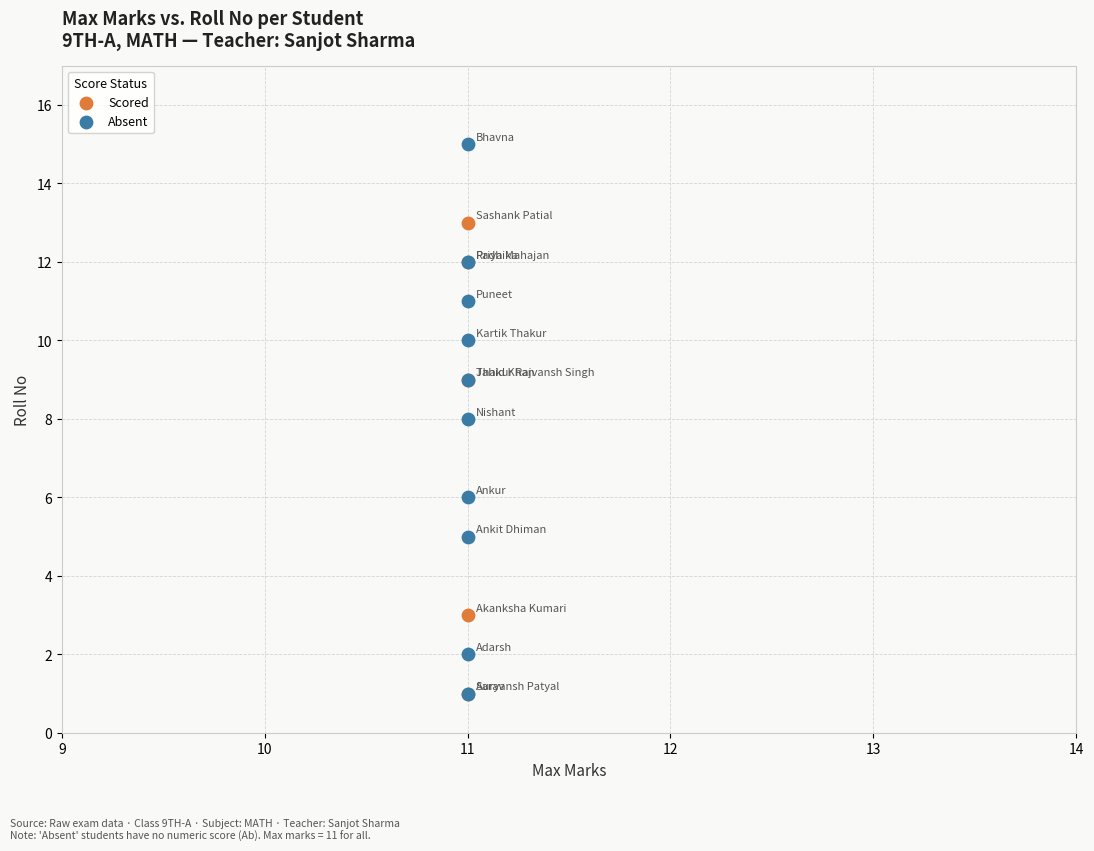

What are all the series names shown in the legend?

Scored, Absent